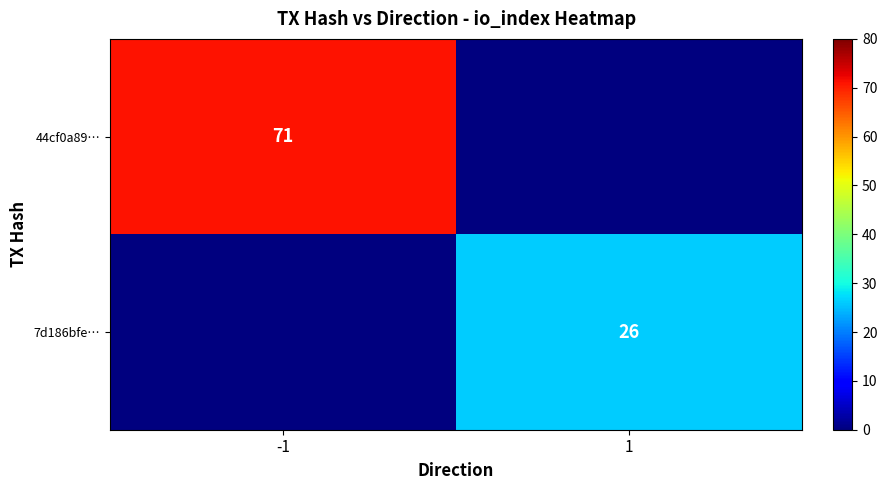

Is it true that 44cf0a89… equals 71 at -1?

True